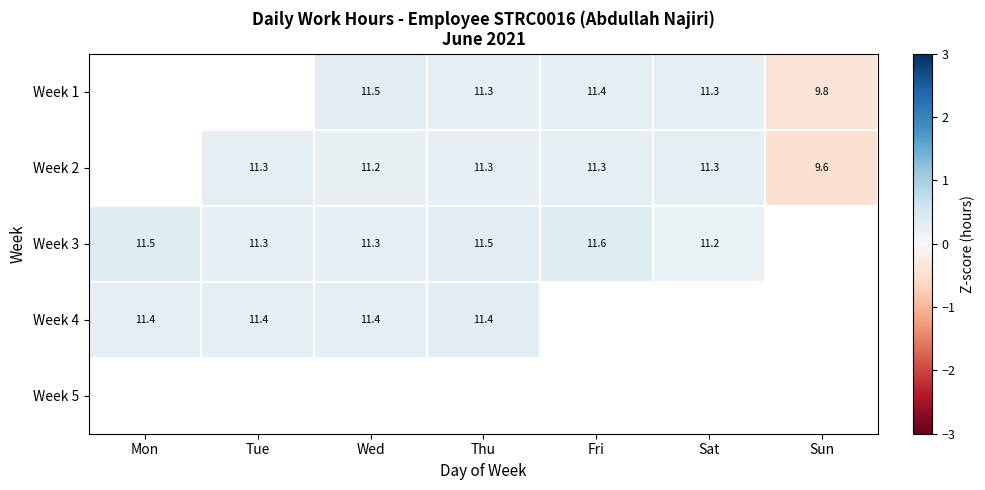

Is it true that Week 3 equals 0.1 at Wed?

False